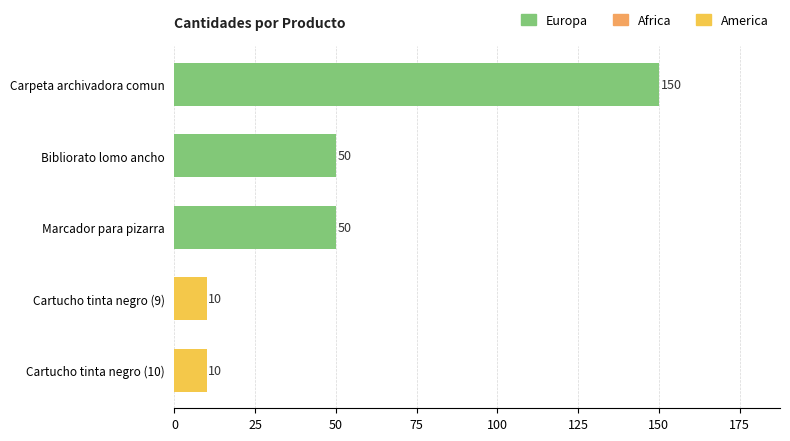

Between Bibliorato lomo ancho and Cartucho tinta negro (9), which is larger?

Bibliorato lomo ancho